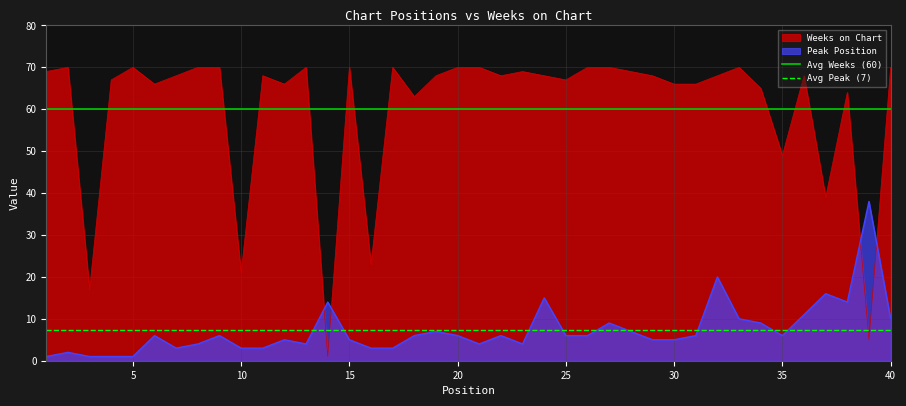

After their last crossing, which series has the higher values: Weeks on Chart or Peak Position?

Weeks on Chart